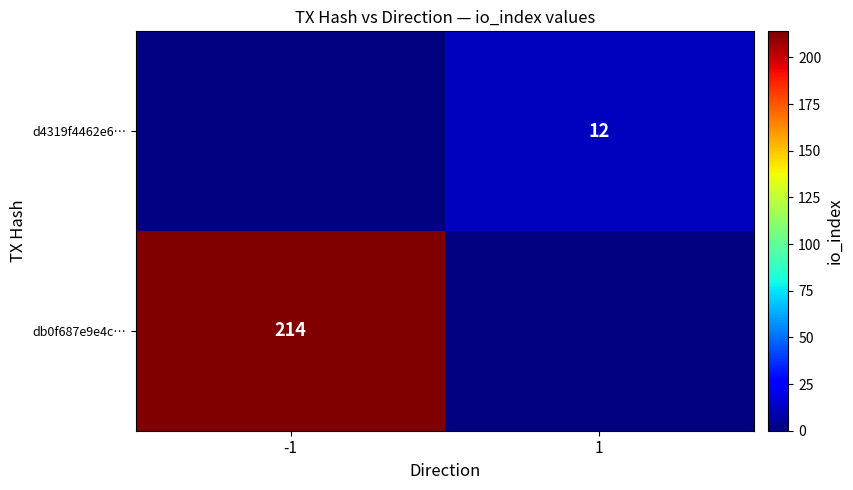

The value of d4319f4462e6… at 1 is 7. True or false?

False